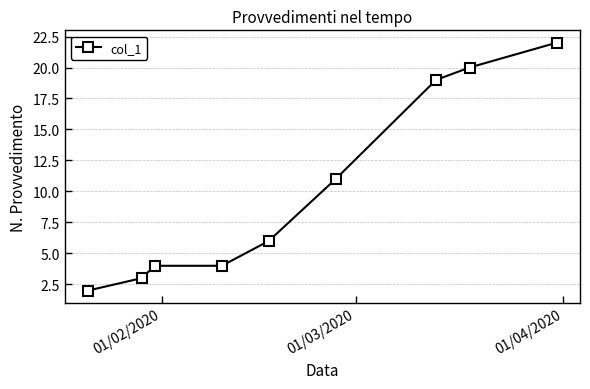

Reading left to right, what are all the values shown in this chart?

2	3	4	4	6	11	19	20	22